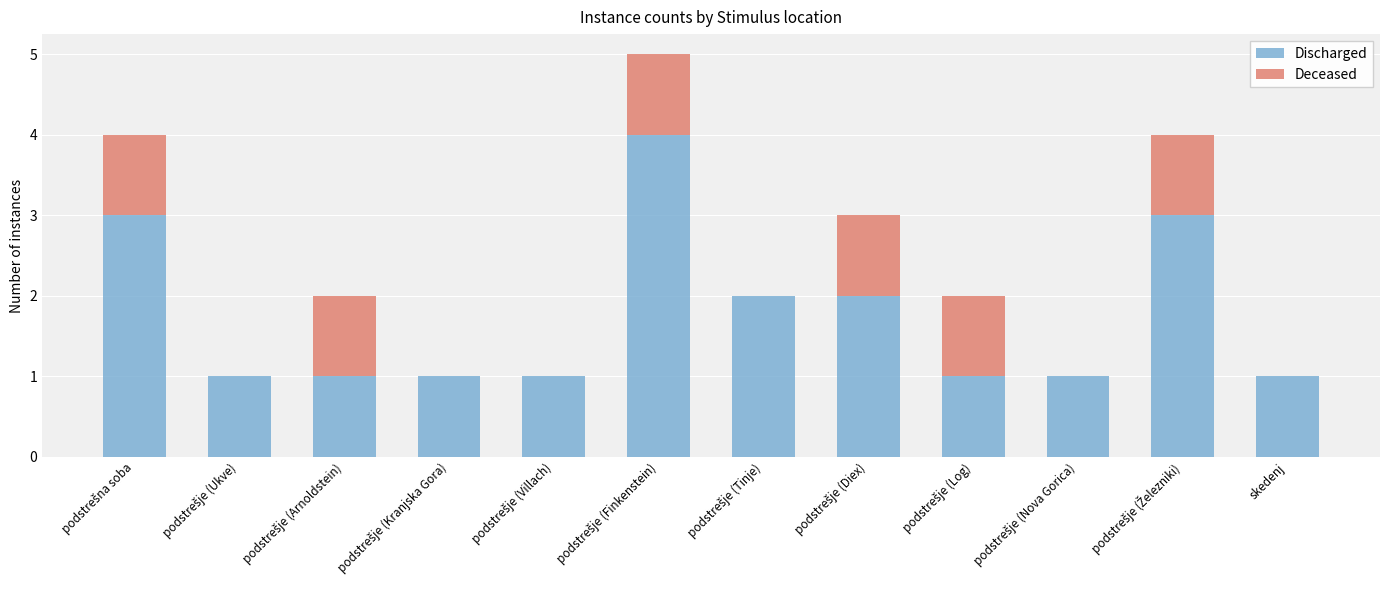

Are the bars horizontal?

No